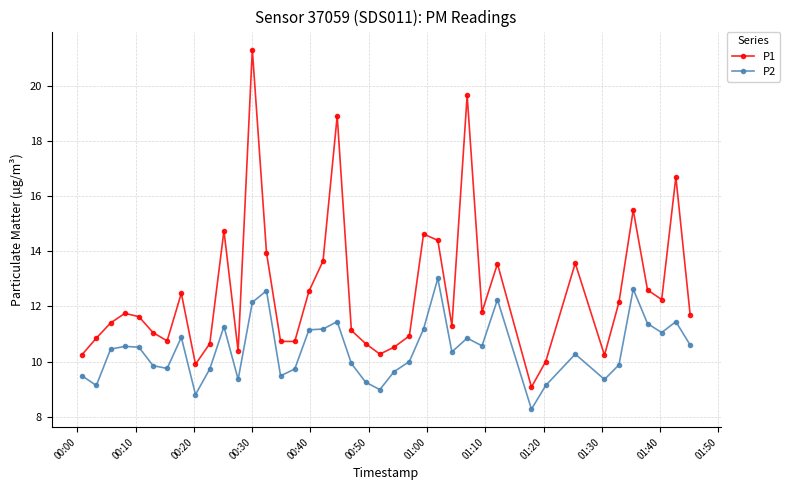

True or false: P1 and P2 cross at least once.

False